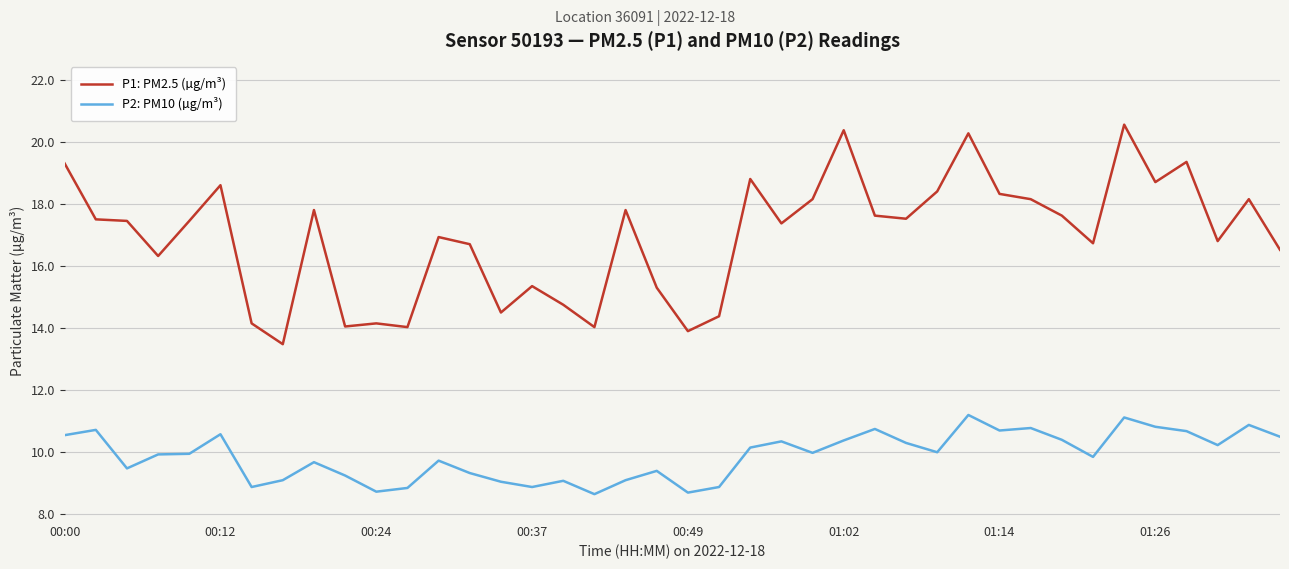

Which series has the widest spread of values?

P1: PM2.5 (µg/m³)